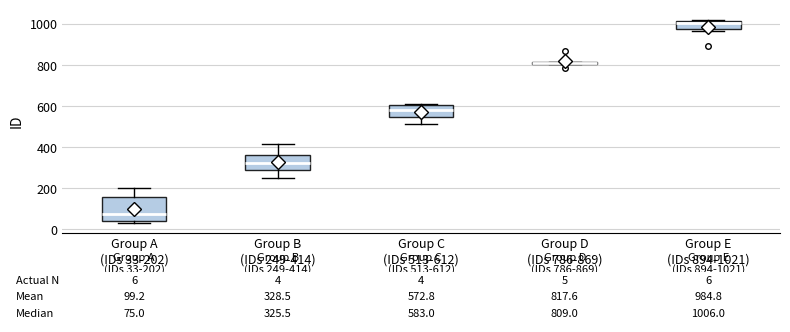

Which box is the tallest, from its lower edge to its upper edge?

Group A (IDs 33-202)